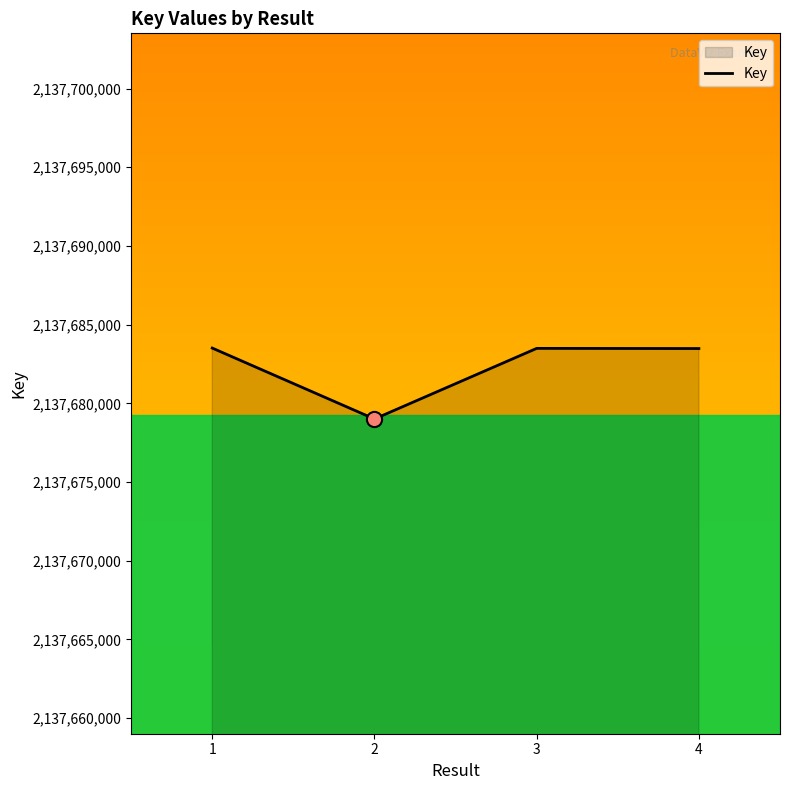

Between 2 and 1, which is larger?

1